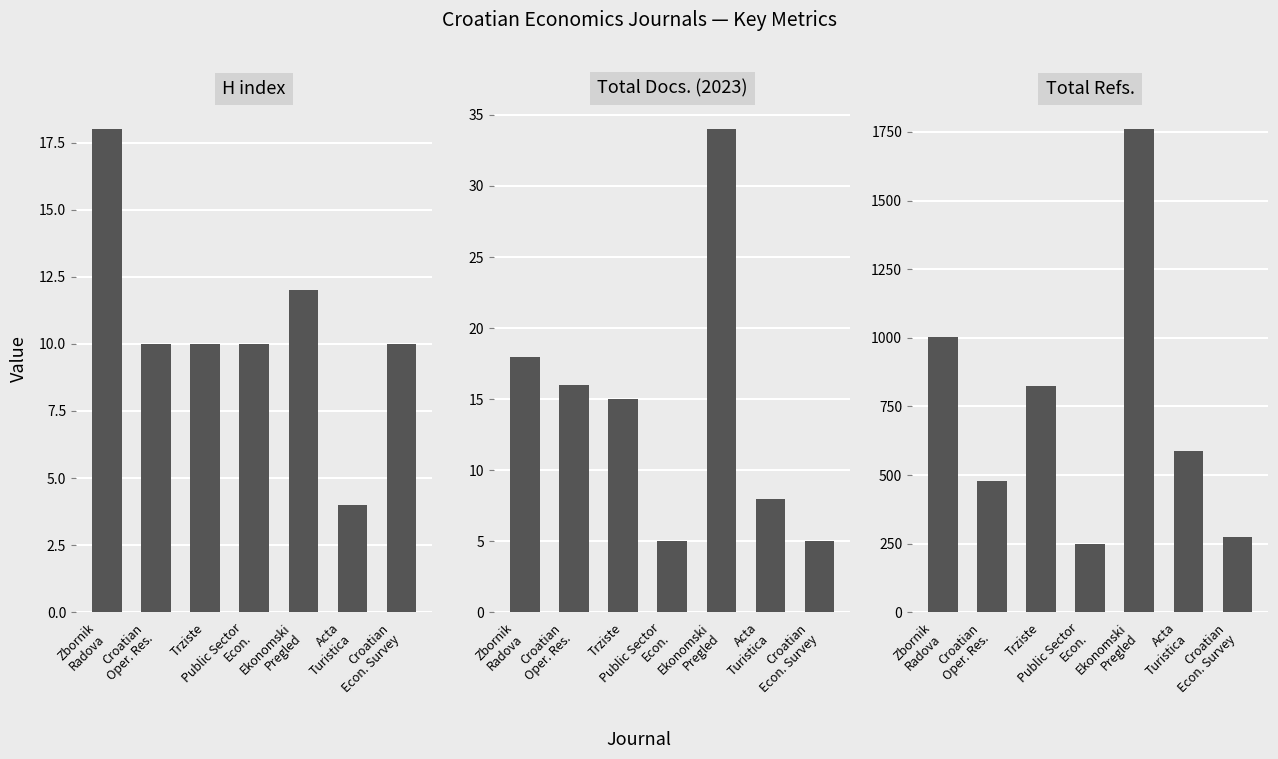

What is the greatest value displayed?

1760